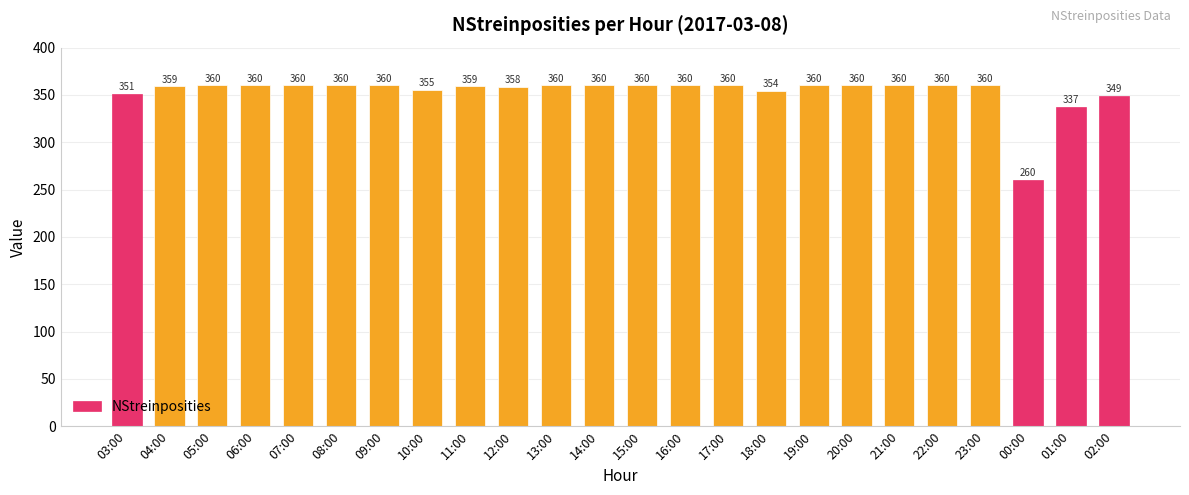

Does the chart contain stacked bars?

No